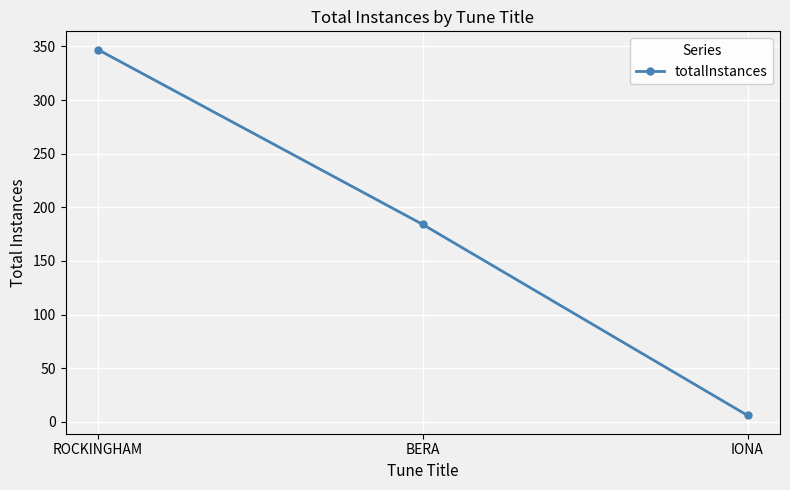

Is it true that the value at ROCKINGHAM is 347?

True